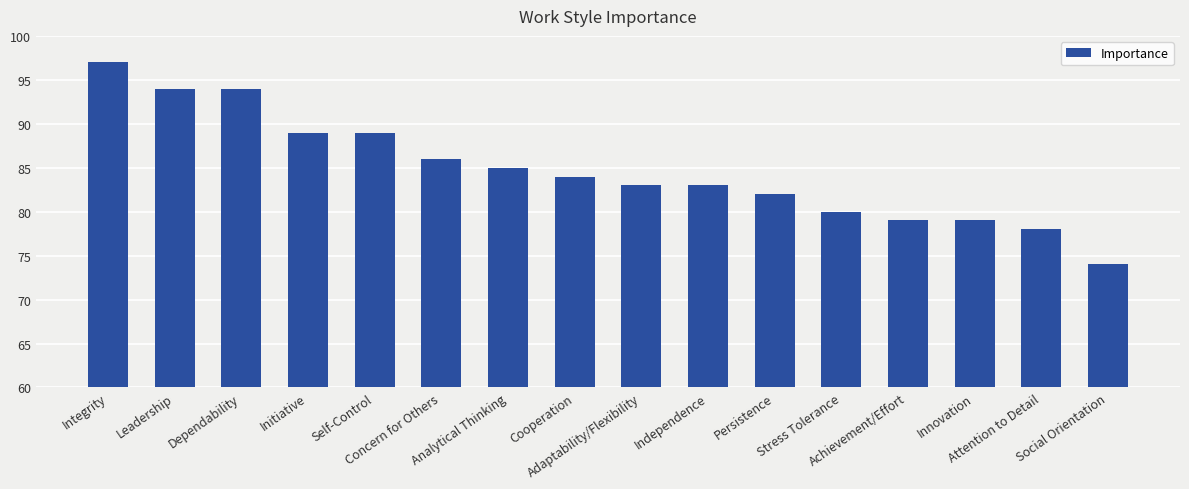

True or false: the data shows 34 at Innovation.

False